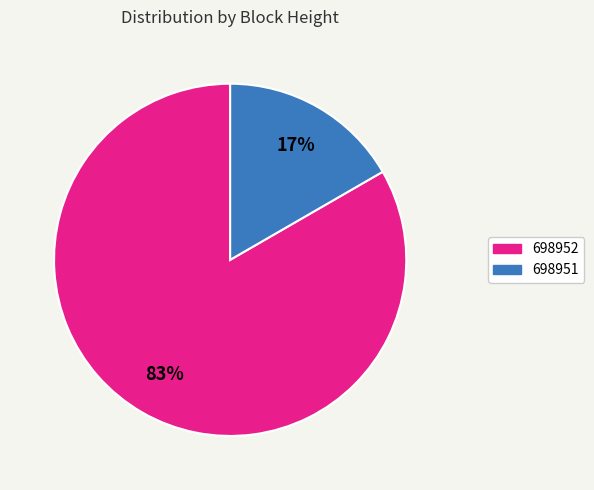

What is the smallest slice in the pie chart?

698951